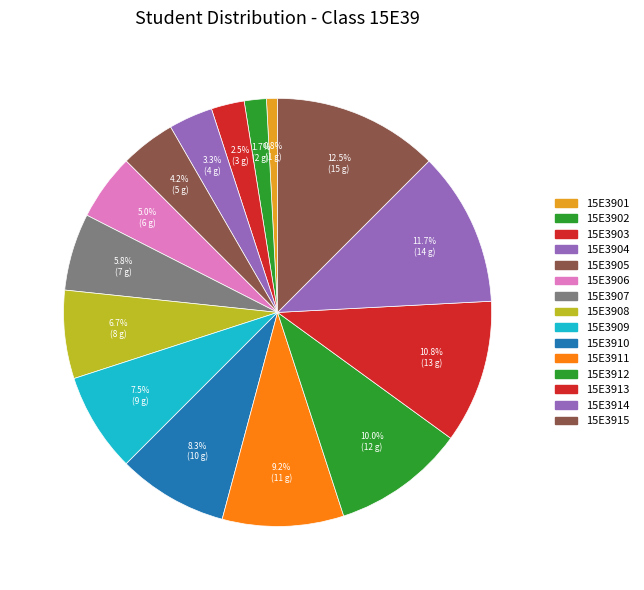

How many segments does this pie chart have?

15